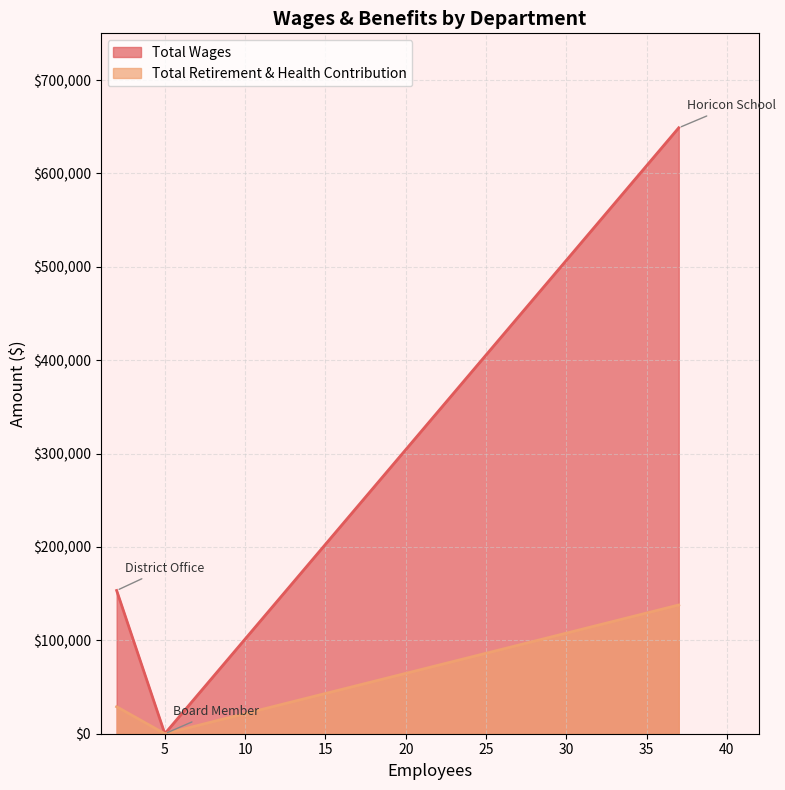

Which series has the largest total across all categories?

Total Wages